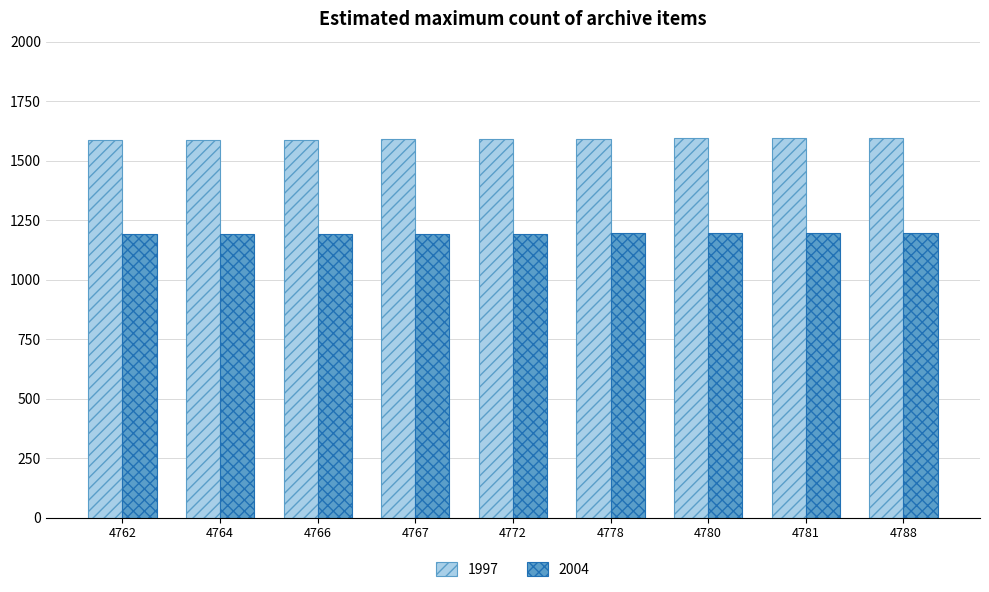

What is the sum of all 2004 values?

10737